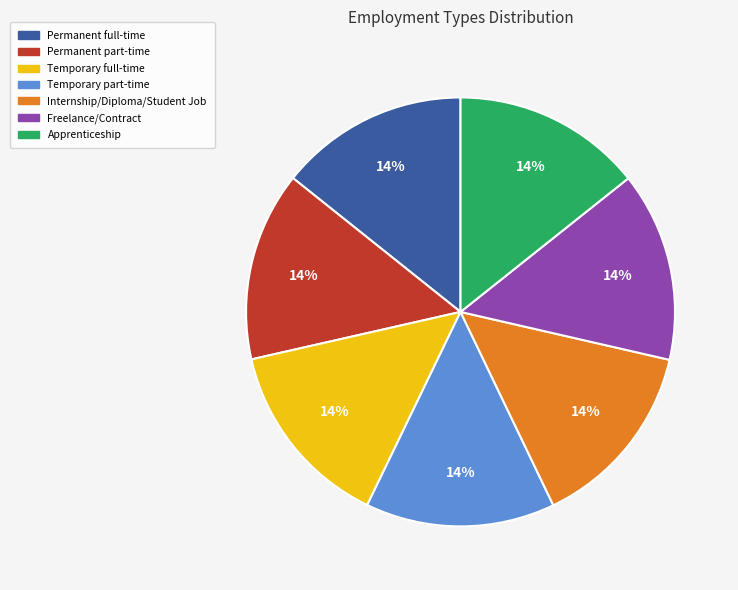

Is the sum of Freelance/Contract and Permanent part-time greater than half?

No